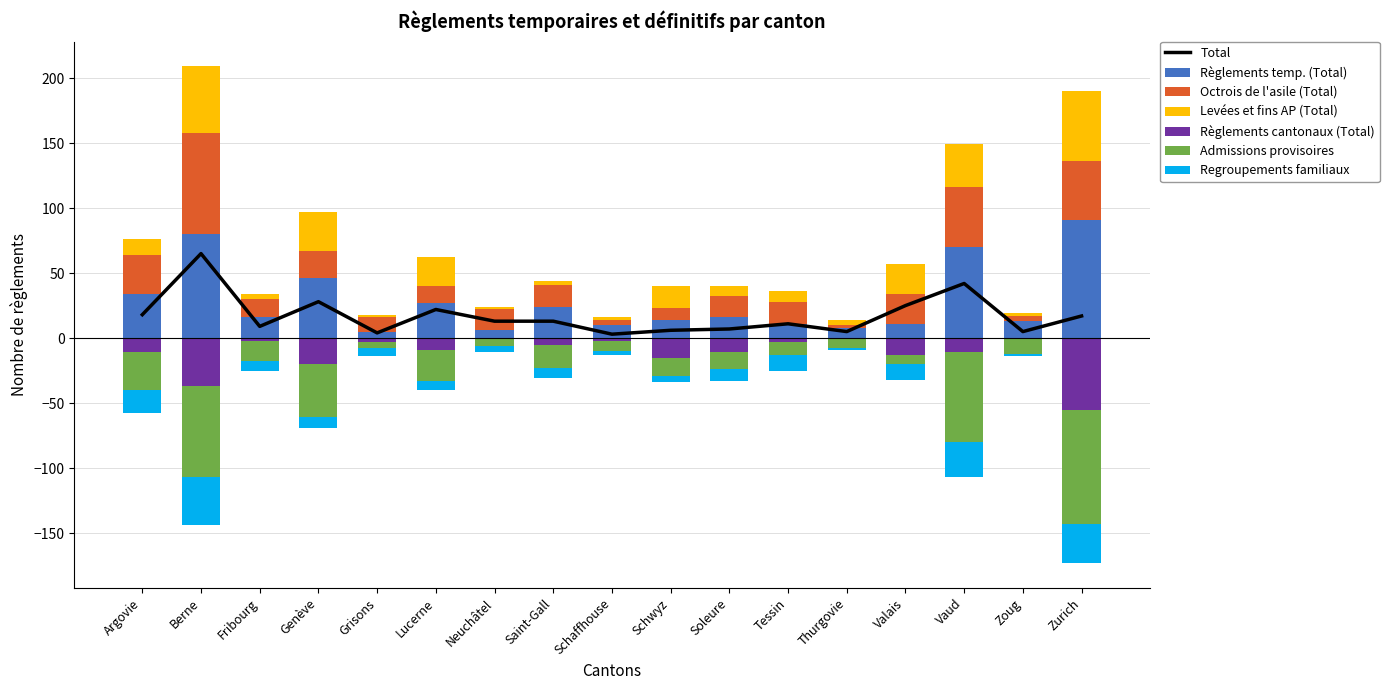

Reading left to right, what are all the values shown in this chart?

Règlements temp. (Total): 34	80	16	46	5	27	6	24	10	14	16	11	8	11	70	13	91
Octrois de l'asile (Total): 30	78	14	21	11	13	16	17	4	9	16	17	2	23	46	4	45
Levées et fins AP (Total): 12	51	4	30	2	22	2	3	2	17	8	8	4	23	33	2	54
Règlements cantonaux (Total): -11	-37	-2	-20	-3	-9	-1	-5	-2	-15	-11	-3	-1	-13	-11	0	-55
Admissions provisoires: -29	-70	-16	-41	-5	-24	-5	-18	-8	-14	-13	-10	-7	-7	-69	-12	-88
Regroupements familiaux: -18	-37	-7	-8	-6	-7	-5	-8	-3	-5	-9	-12	-1	-12	-27	-2	-30